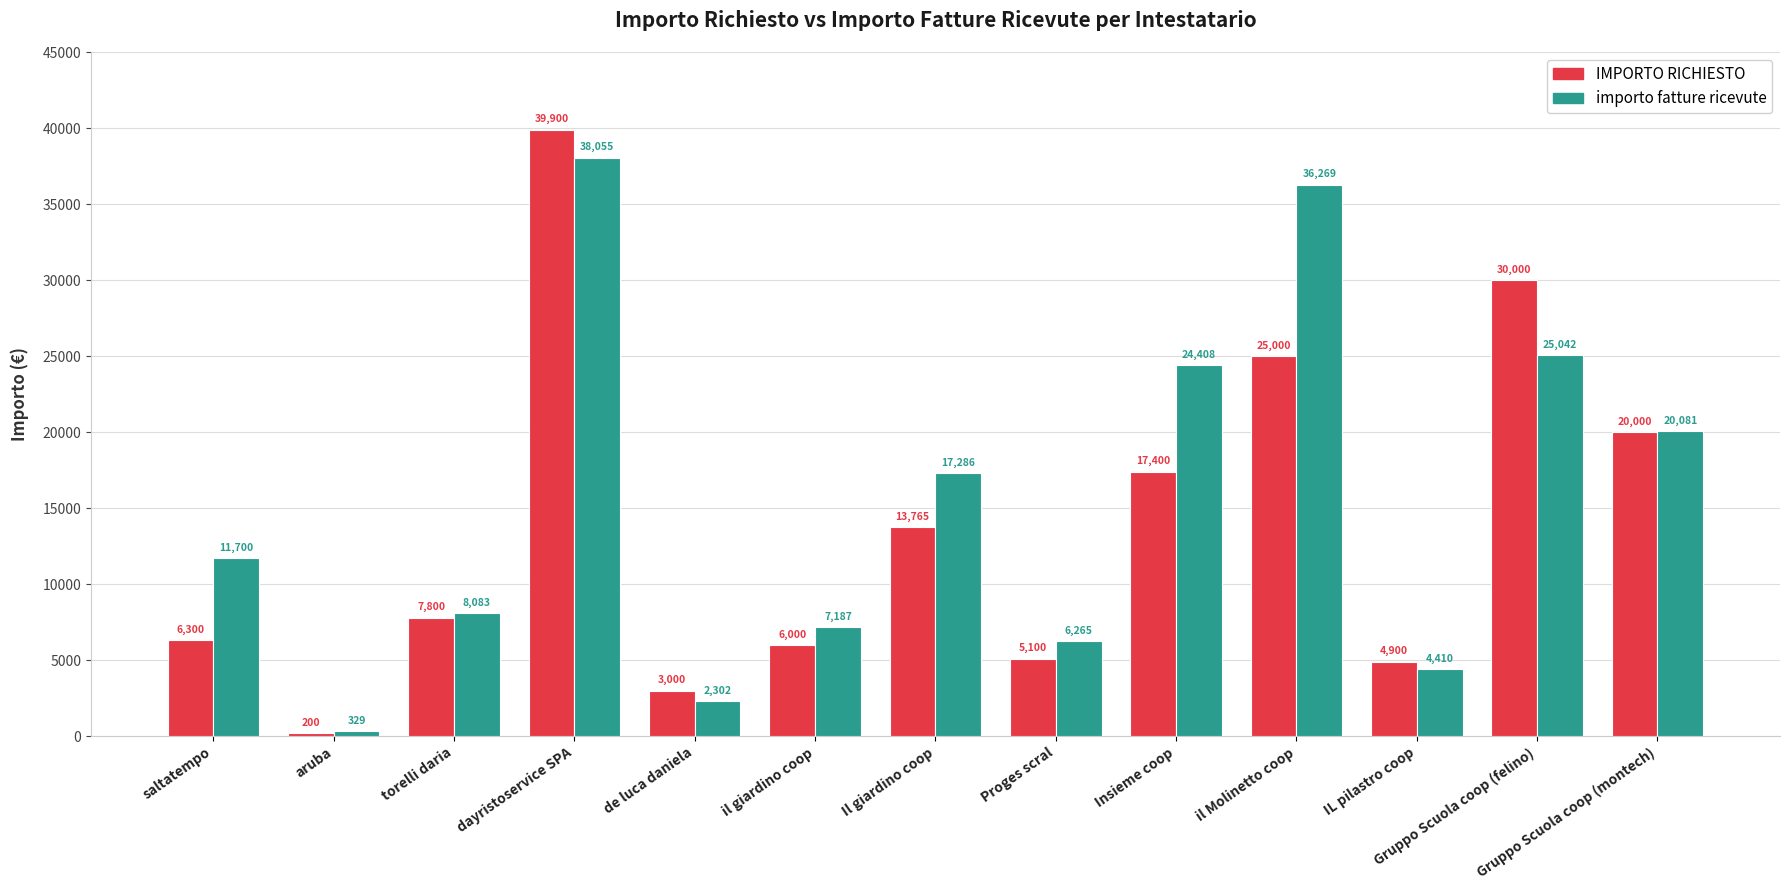

Where is IMPORTO RICHIESTO nearest to the value 20050?

Gruppo Scuola coop (montech)